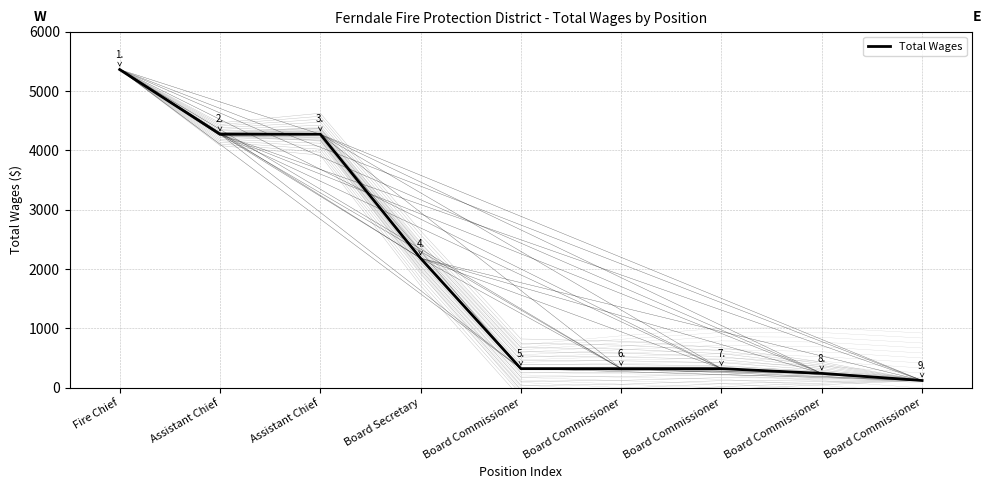

What is the greatest value displayed?

5360